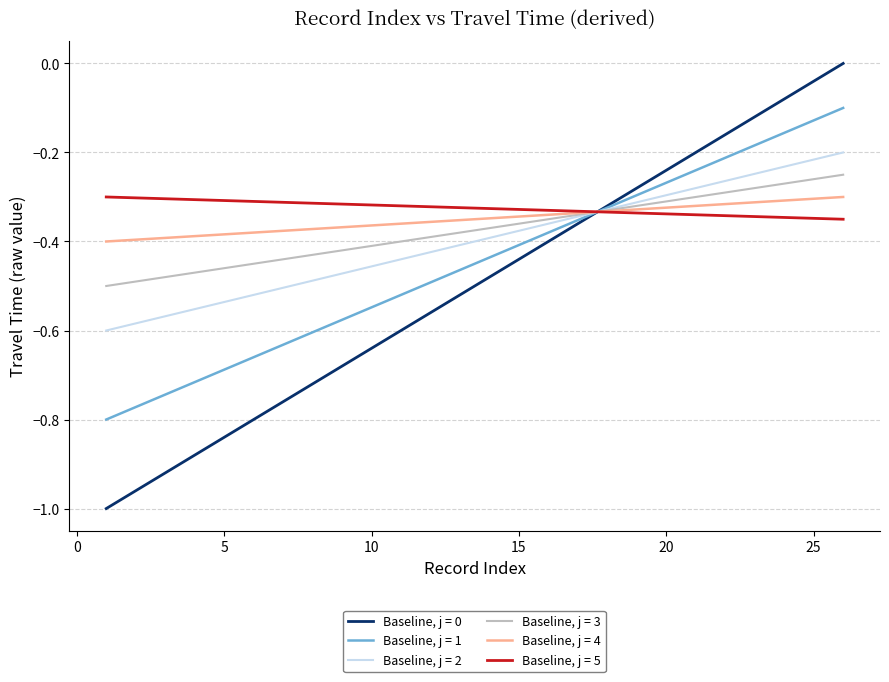

What is the label of the 8th point from the right?

18